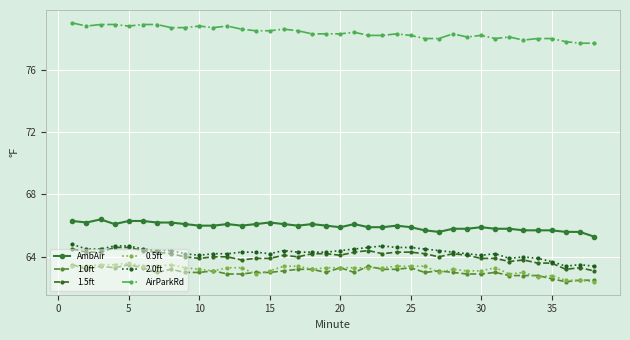

What is the value of the AirParkRd point at the 17th from the left?

78.5